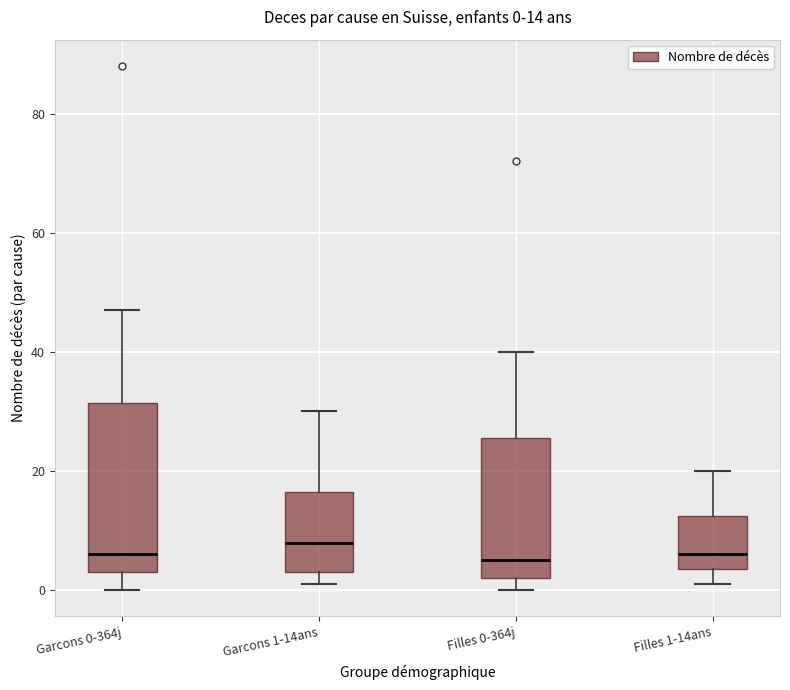

Which box is the tallest, from its lower edge to its upper edge?

Garcons 0-364j